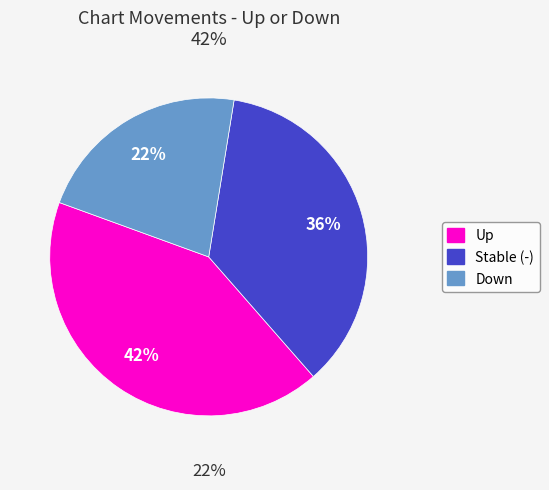

Is - the majority of the pie?

No